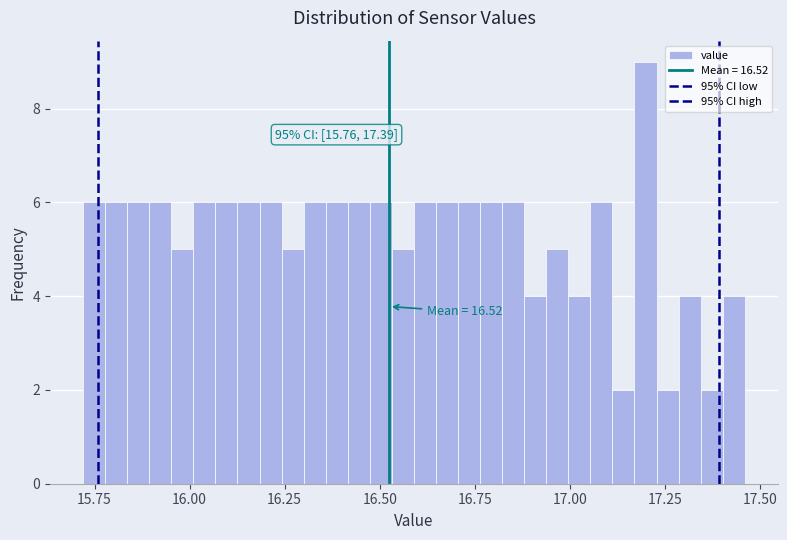

Read against the x-axis, roughly where is the centre of the tallest bar?

17.20